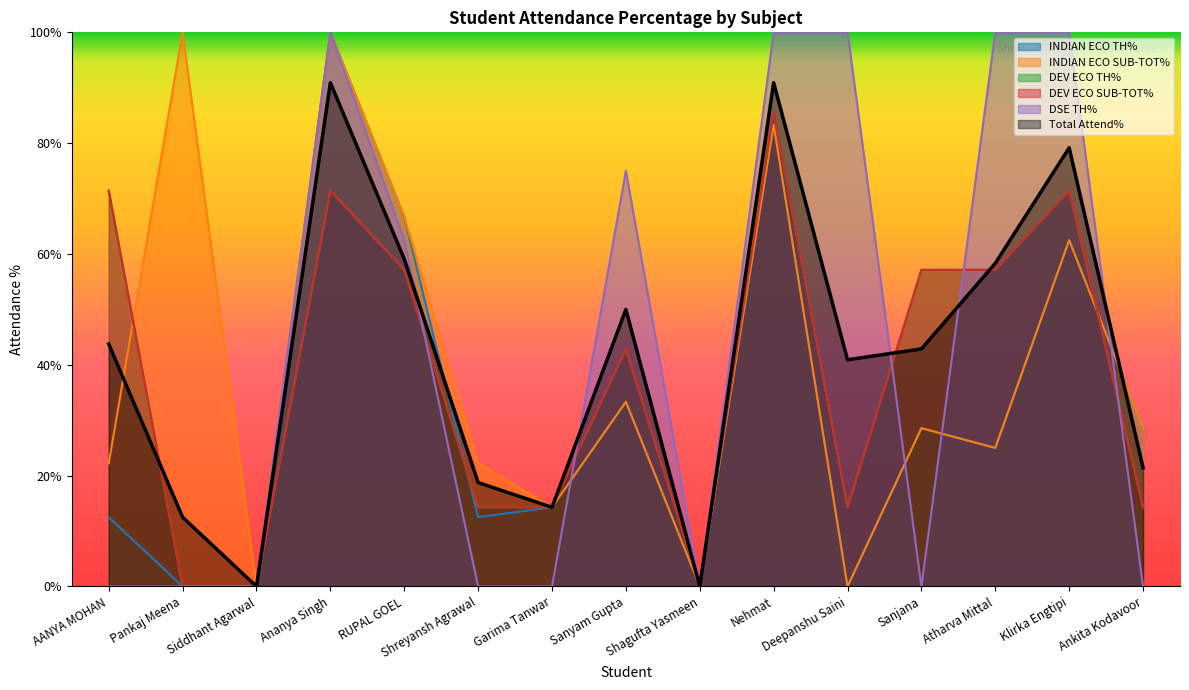

Reading right to left, extract all data points from this chart.

INDIAN ECO TH%: 28.6	62.5	25.0	28.6	0.0	83.3	0.0	33.3	14.3	12.5	66.7	100.0	0.0	0.0	12.5
INDIAN ECO SUB-TOT%: 28.6	62.5	25.0	28.6	0.0	83.3	0.0	33.3	14.3	22.2	66.7	100.0	0.0	100.0	22.2
DEV ECO TH%: 14.3	71.4	57.1	57.1	14.3	85.7	0.0	42.9	14.3	14.3	57.1	71.4	0.0	0.0	71.4
DEV ECO SUB-TOT%: 14.3	71.4	57.1	57.1	14.3	85.7	0.0	42.9	14.3	14.3	57.1	71.4	0.0	0.0	71.4
DSE TH%: 0.0	100.0	100.0	0.0	100.0	100.0	0.0	75.0	0.0	0.0	62.5	100.0	0.0	0.0	0.0
Total Attend%: 21.4	79.2	58.3	42.9	40.9	90.9	0.0	50.0	14.3	18.8	59.1	90.9	0.0	12.5	43.8